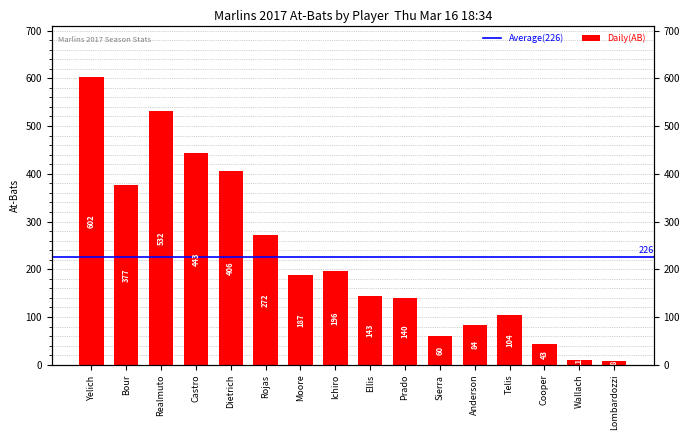

Is it true that the value at Bour is 185?

False